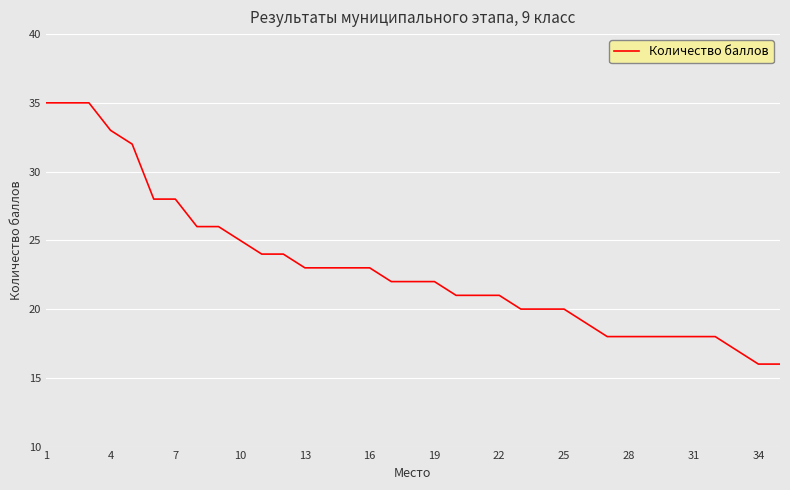

What is the difference between the maximum and minimum values?

19